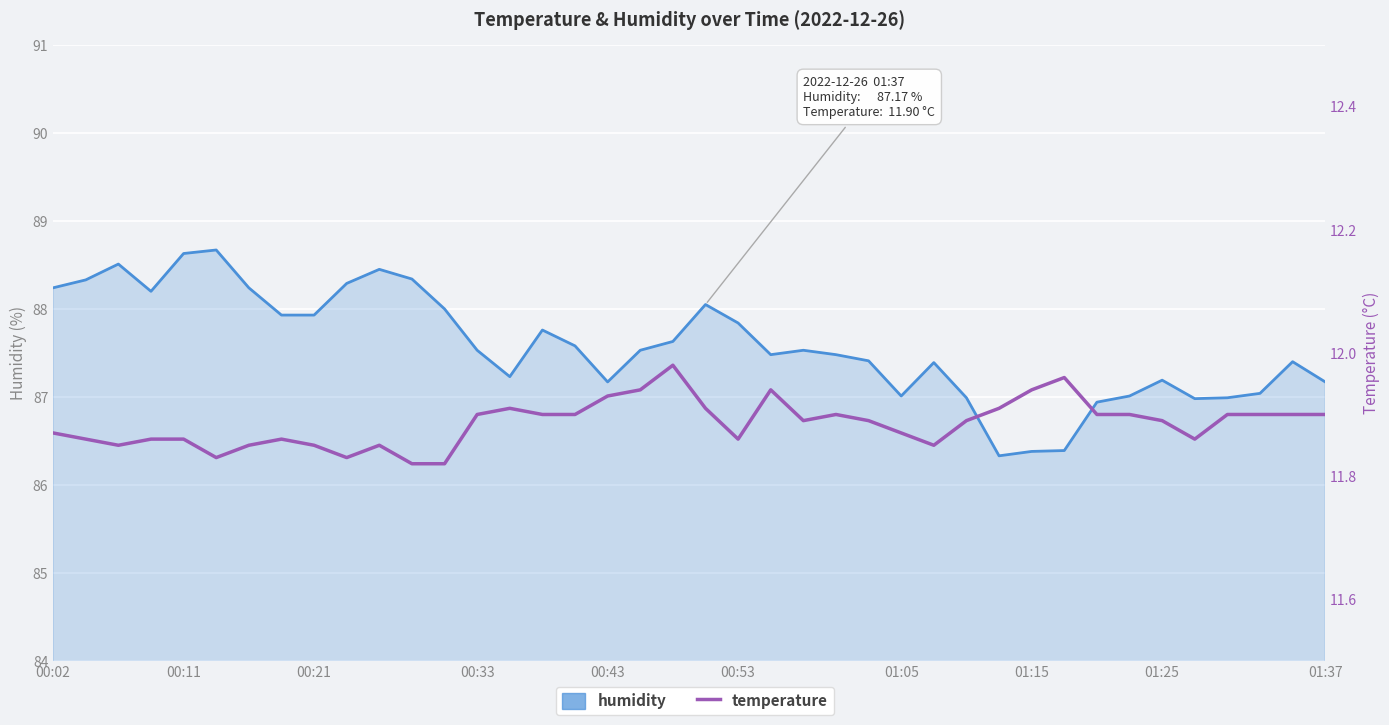

True or false: humidity has more than 2 points higher than both neighbors.

True